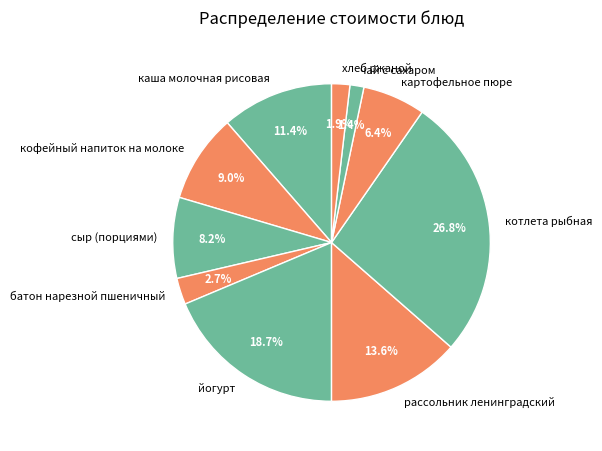

How many segments does this pie chart have?

10